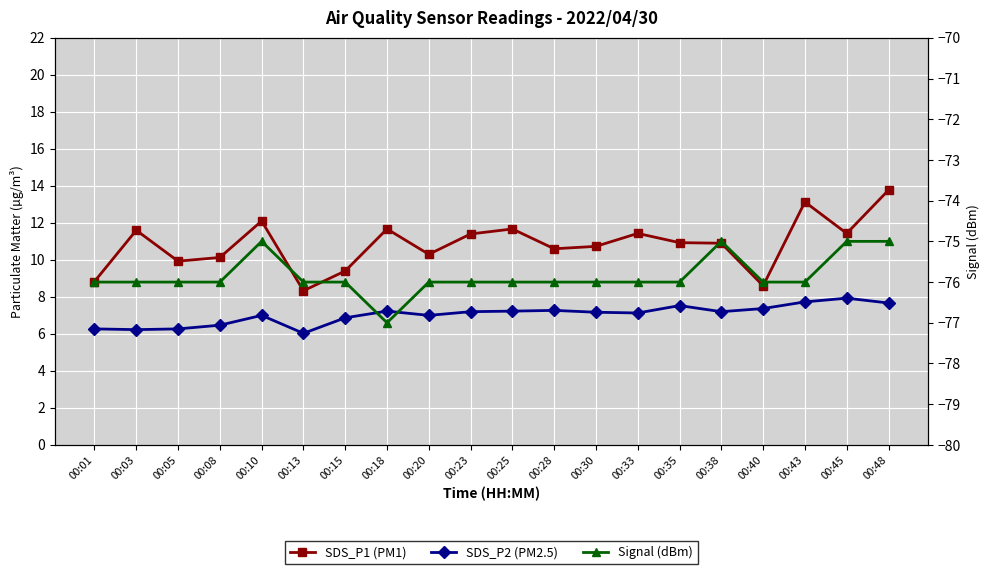

At which category does the chart reach its minimum across all series?

00:18